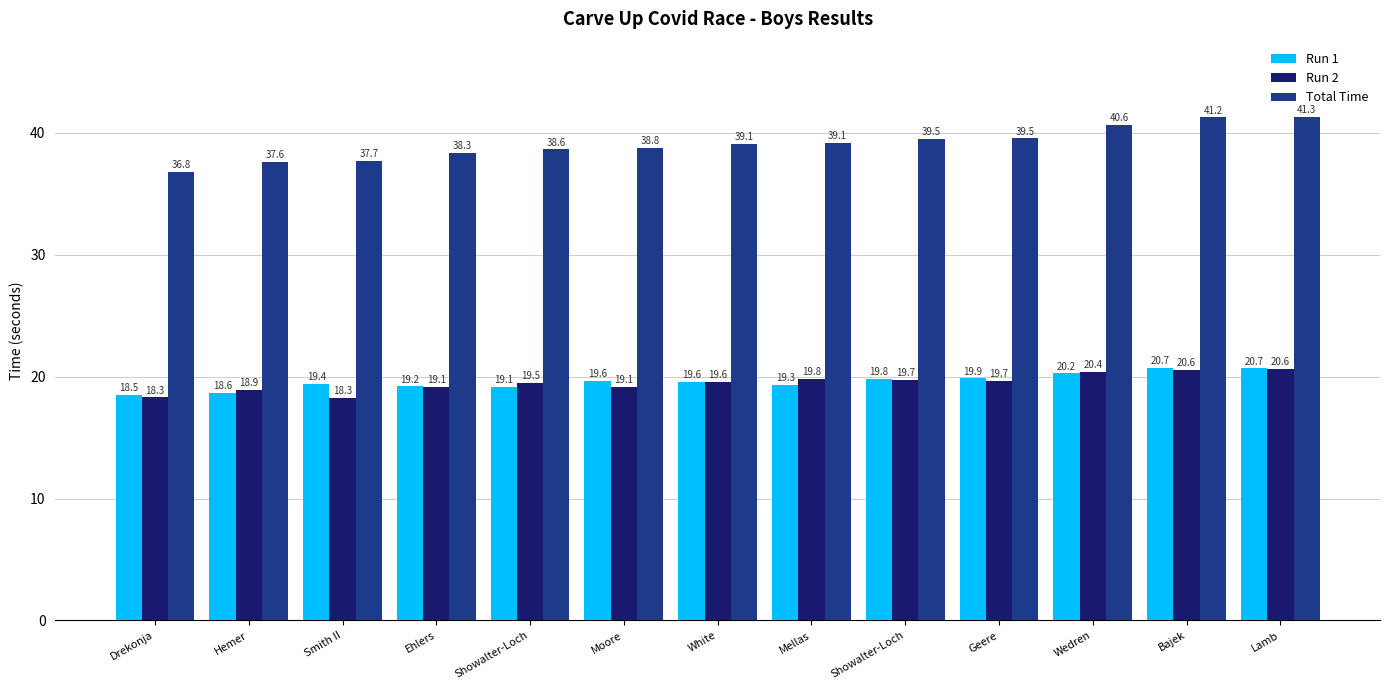

List the series in order of their peak value, highest first.

Total Time, Run 1, Run 2